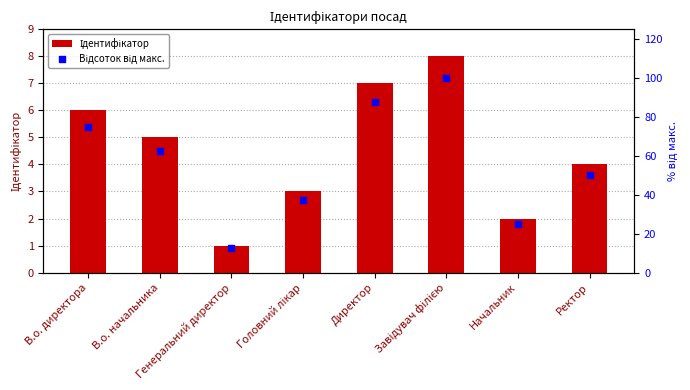

Which series has the largest total across all categories?

Відсоток від макс.